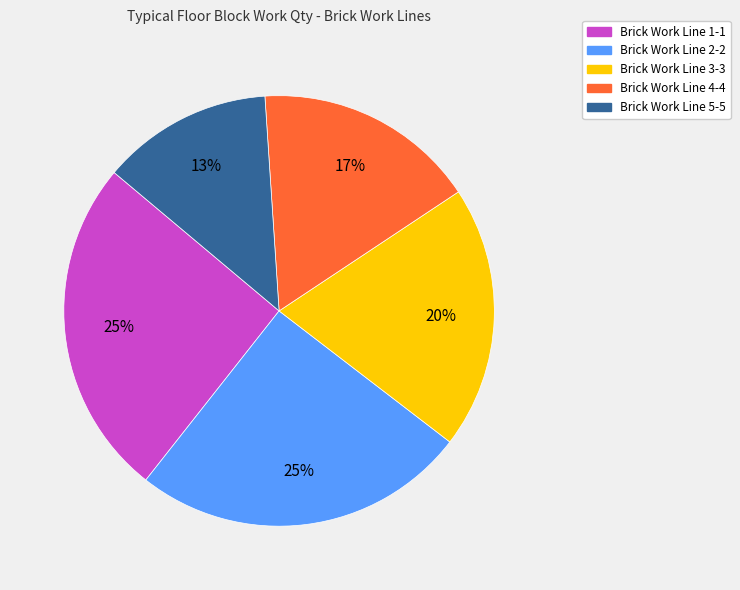

Is Brick Work Line 4-4 the majority of the pie?

No